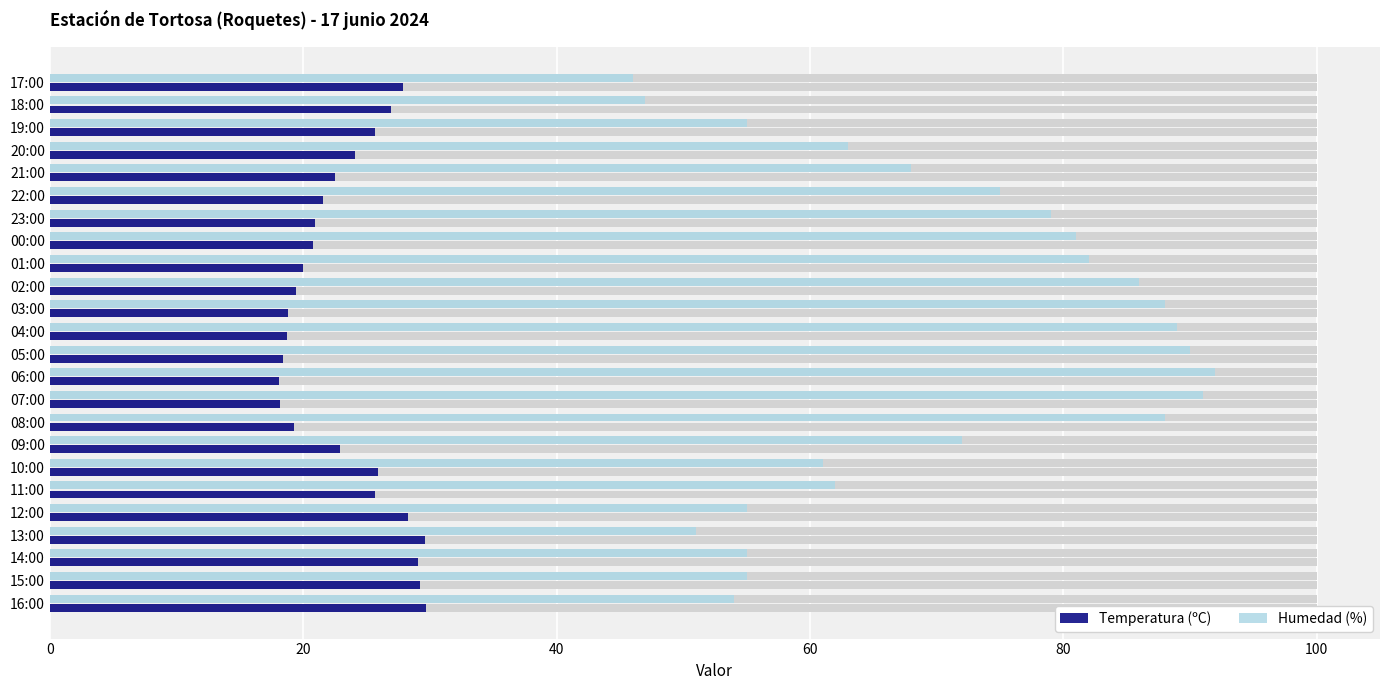

Rank the series by their maximum value, from highest to lowest.

Humedad (%), Temperatura (ºC)